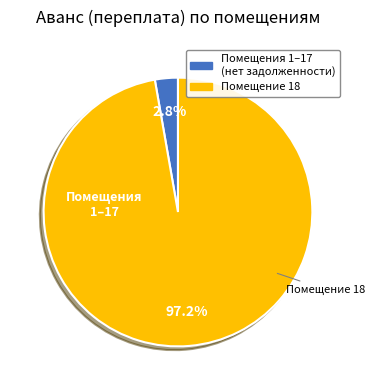

Is there any slice that represents more than half of the pie?

Yes